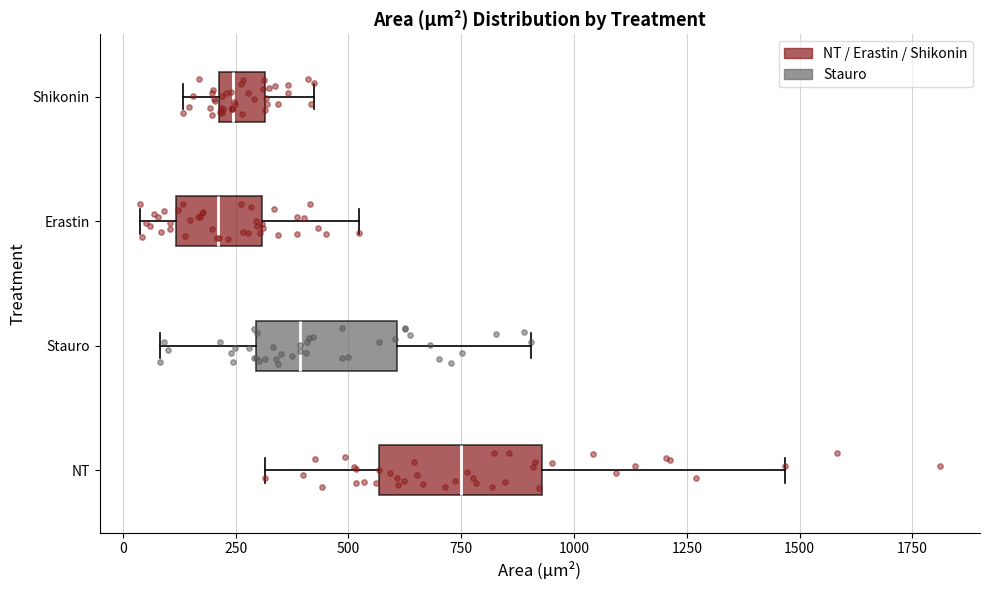

Reading bottom to top, read every box against the x-axis: the position of its median line, the range the box covers, and the ends of its whiskers. The values are not printed on the chart, so give them approximately, as read against the axis.

NT: median 750, box 550 to 950, whiskers 300 to 1450
Stauro: median 400, box 300 to 600, whiskers 100 to 900
Erastin: median 200, box 100 to 300, whiskers 50 to 500
Shikonin: median 250, box 200 to 300, whiskers 150 to 400